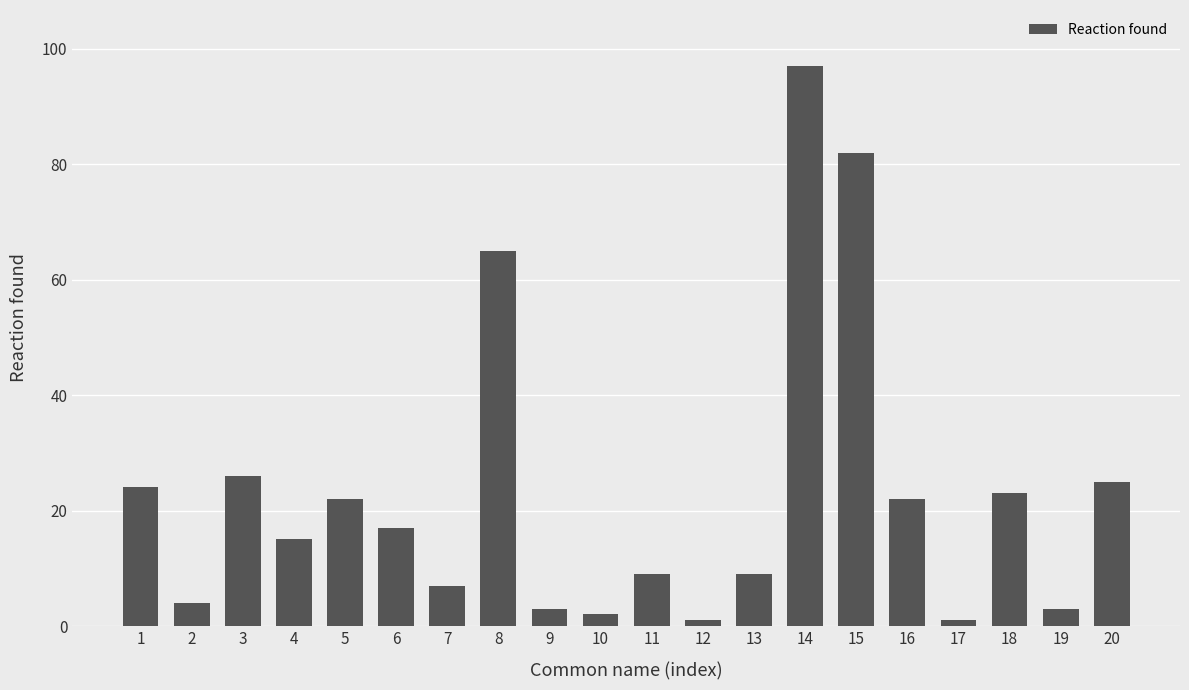

Approximately how many times larger is the value at 9 compared to 19?

1.0